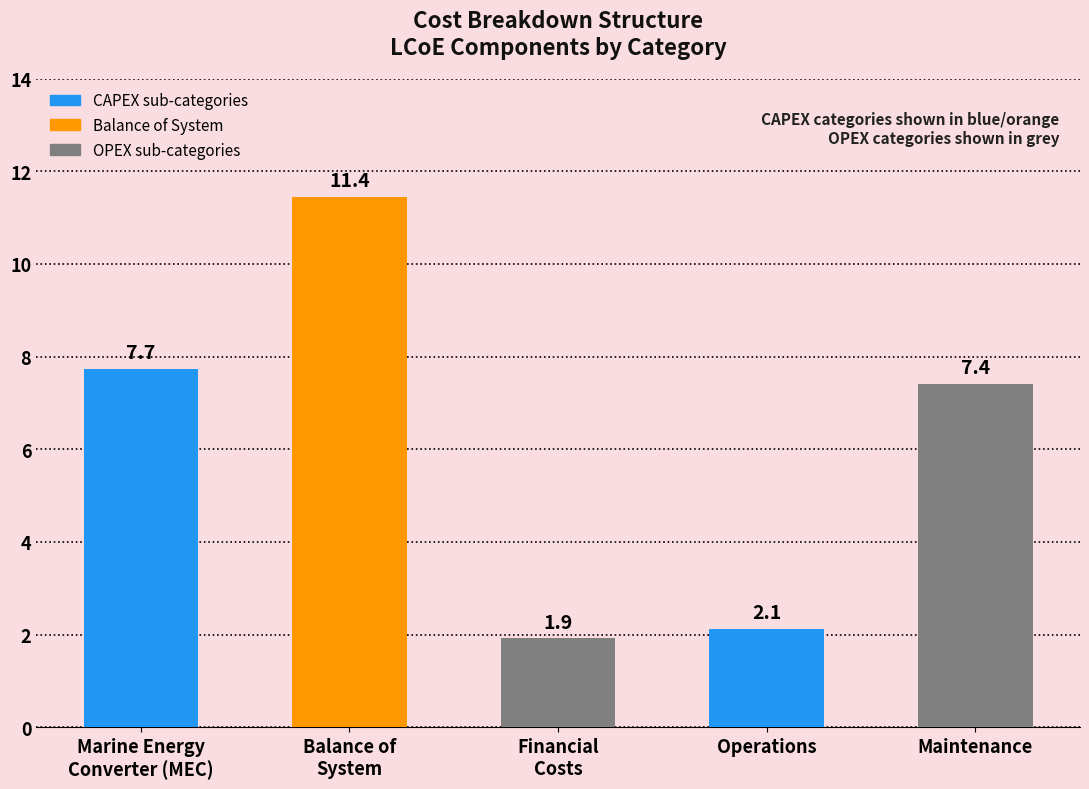

The chart shows a value of 1.9 at Financial
Costs. True or false?

True